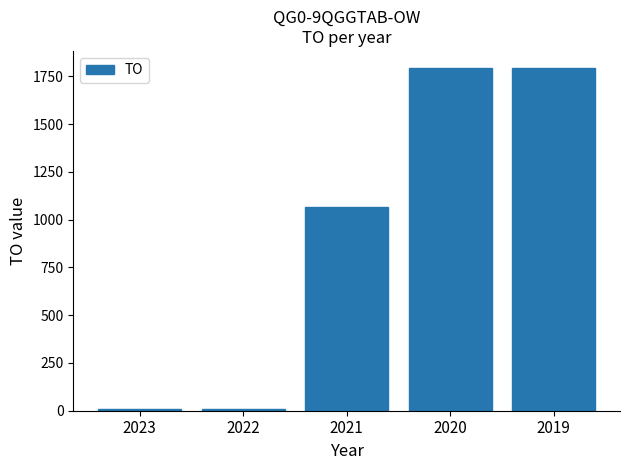

What is the change in value from 2023 to 2020?

+1783